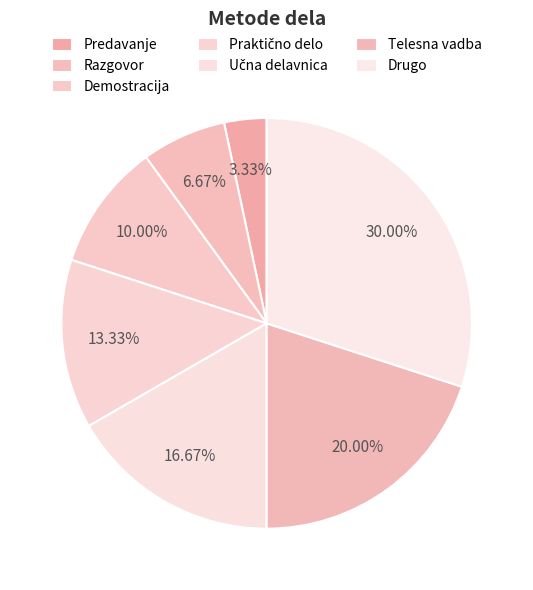

To the nearest percent, what portion does Razgovor represent?

7%